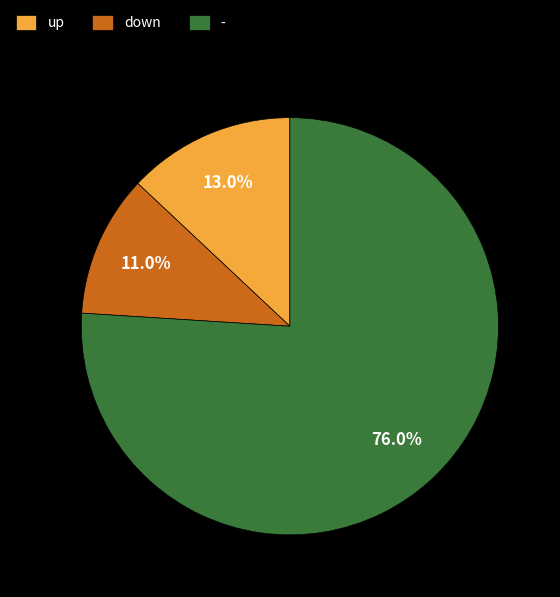

Approximately how many times larger is the value at down compared to -?

0.1